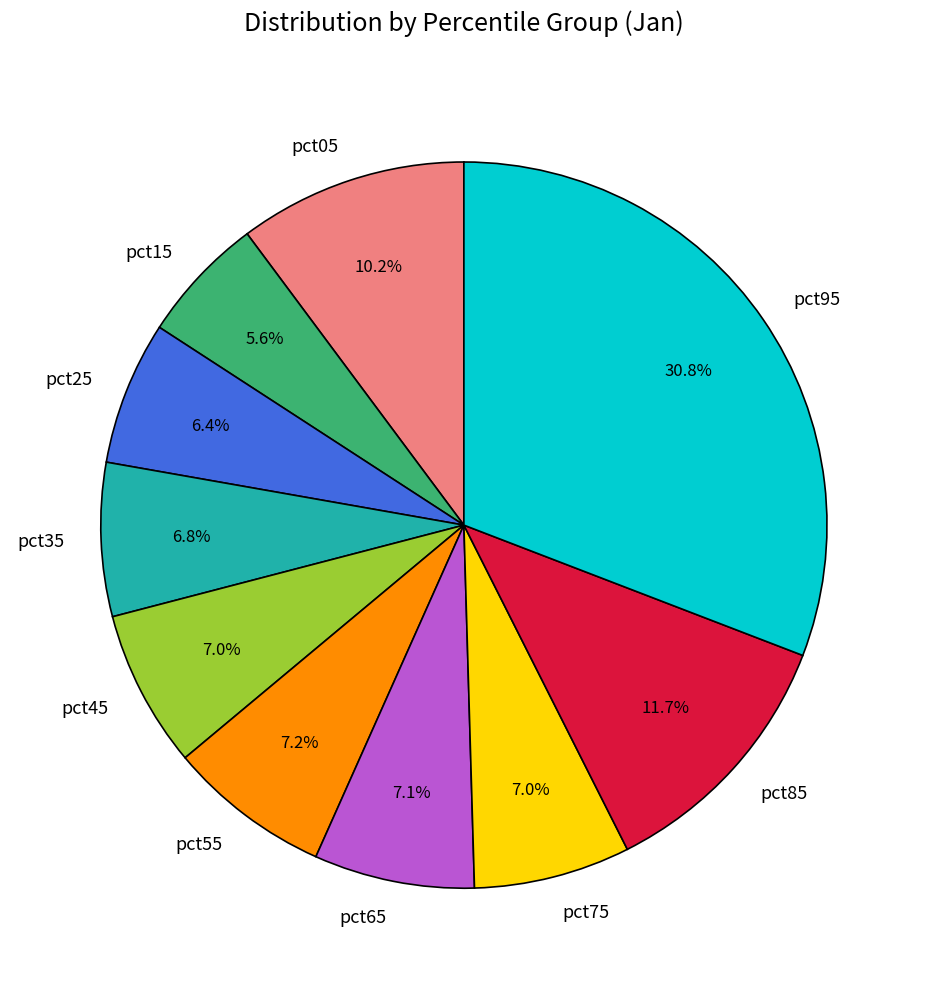

To the nearest percent, what percentage of the pie is pct95?

31%